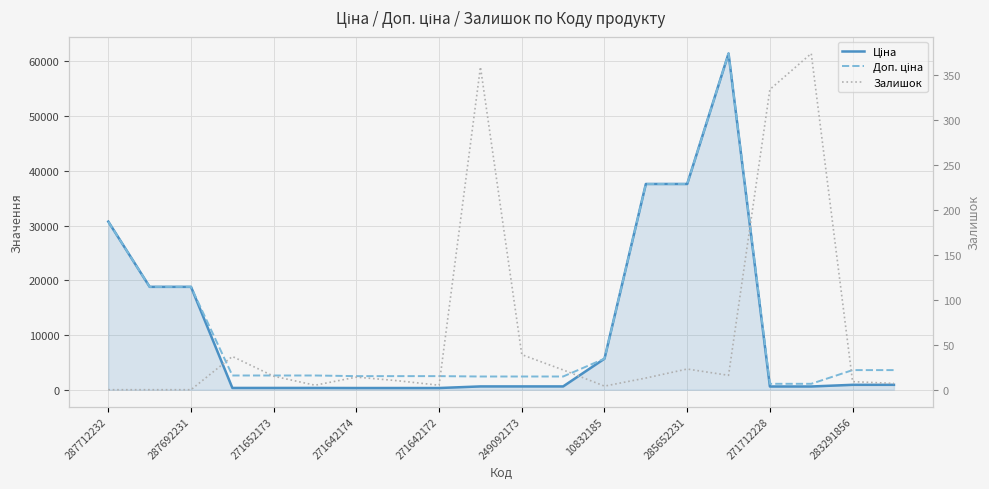

What is the spread (max minus min) of values at 287692231?

18796.8